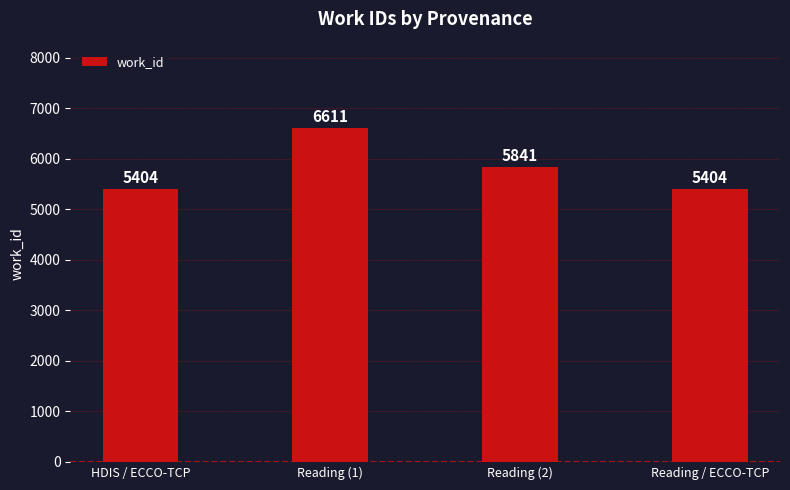

Reading left to right, transcribe all the data shown in this chart.

5404	6611	5841	5404